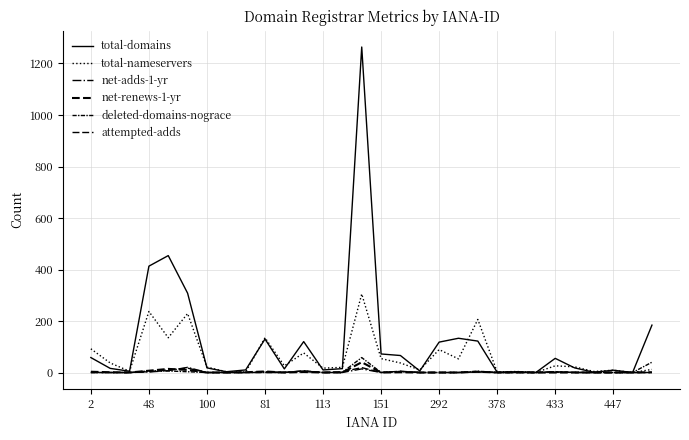

True or false: total-domains and deleted-domains-nograce intersect in this chart.

False